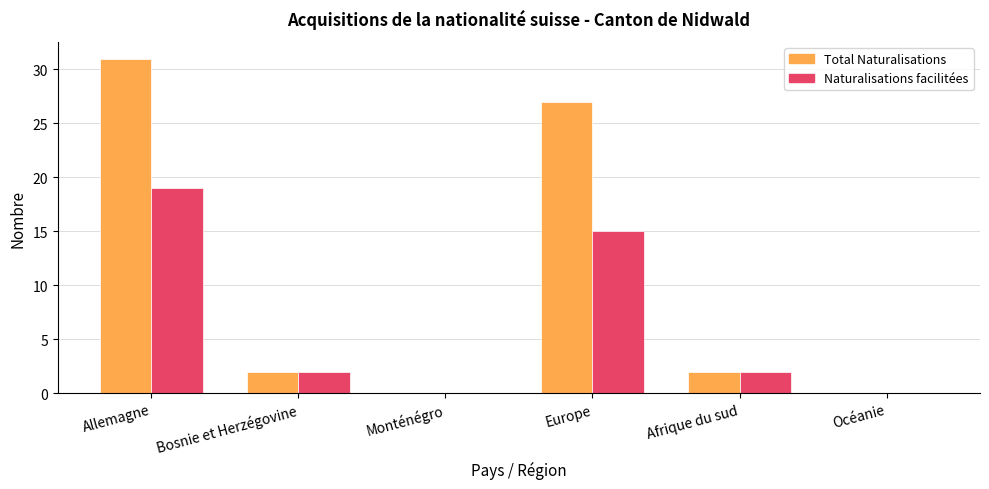

Reading left to right, extract all data points from this chart.

Total Naturalisations: 31	2	0	27	2	0
Naturalisations facilitées: 19	2	0	15	2	0